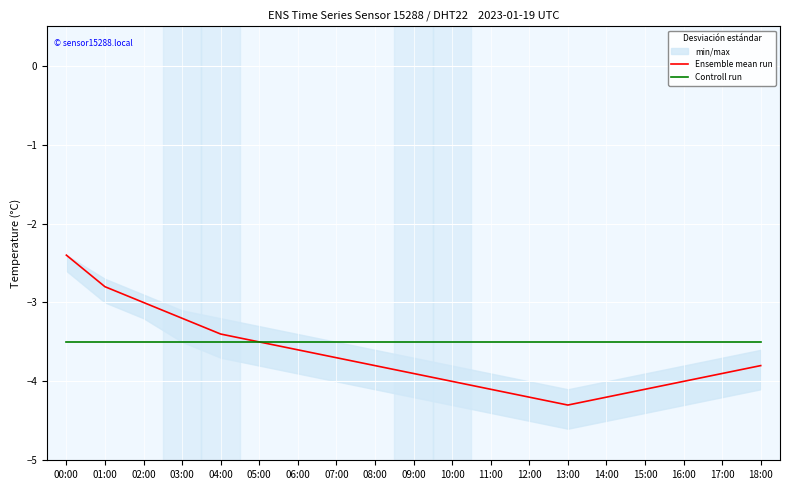

How many lines are shown in the chart?

2